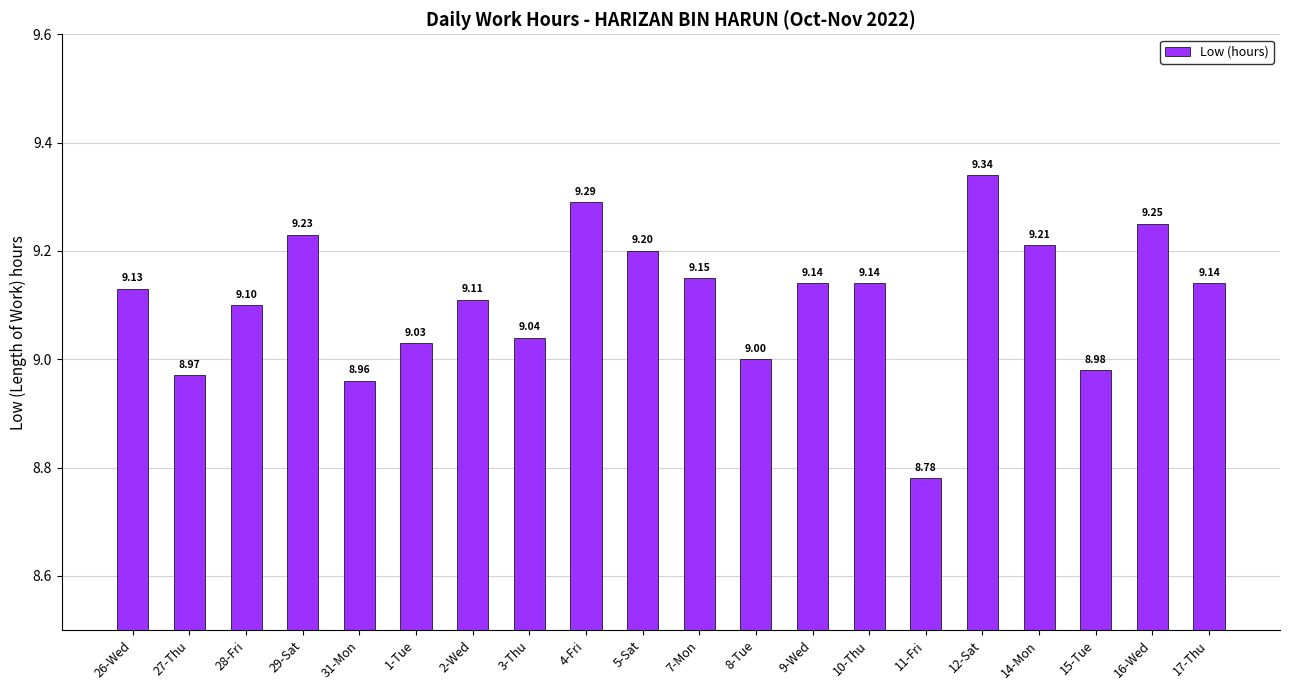

Read the value at 29-Sat.

9.2